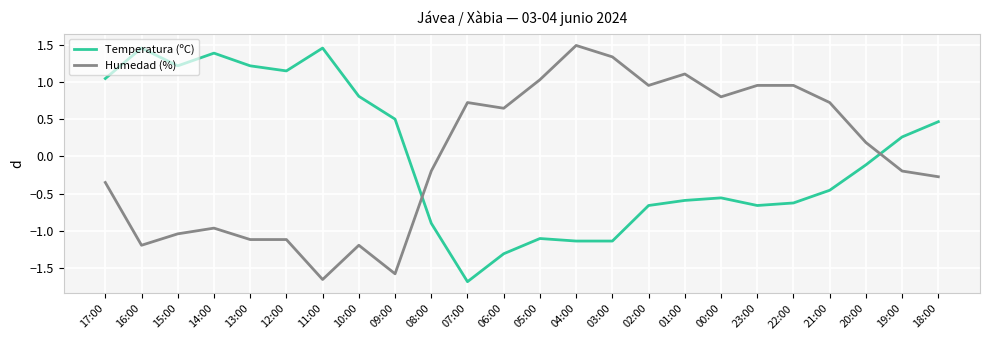

Rank the series at 03:00 from lowest to highest value.

Temperatura (ºC), Humedad (%)